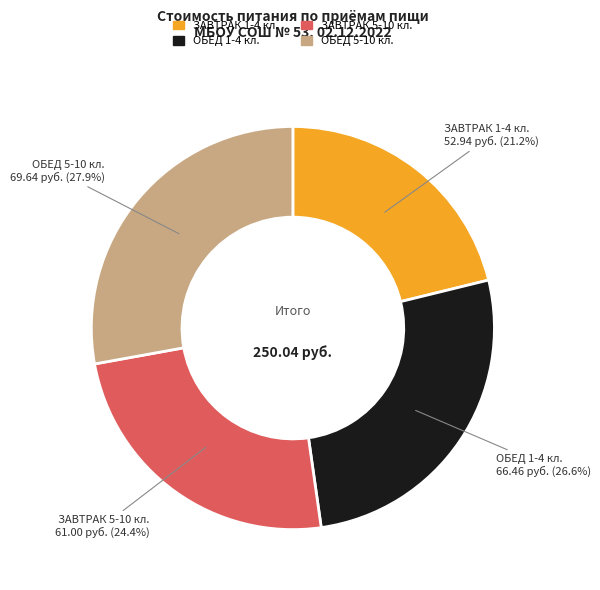

Is the sum of ОБЕД 1-4 and ЗАВТРАК 5-10 greater than half?

Yes